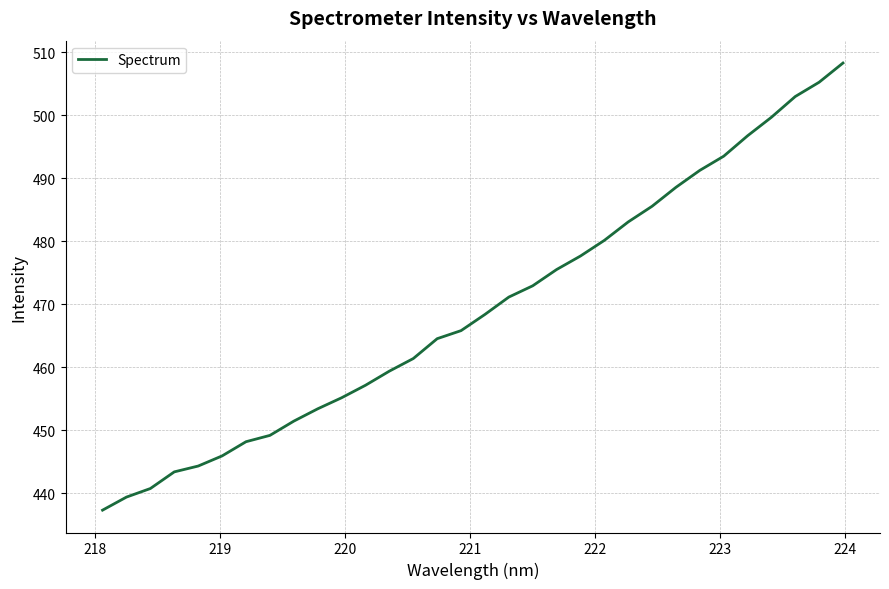

What is the difference between the maximum and minimum values?

71.0